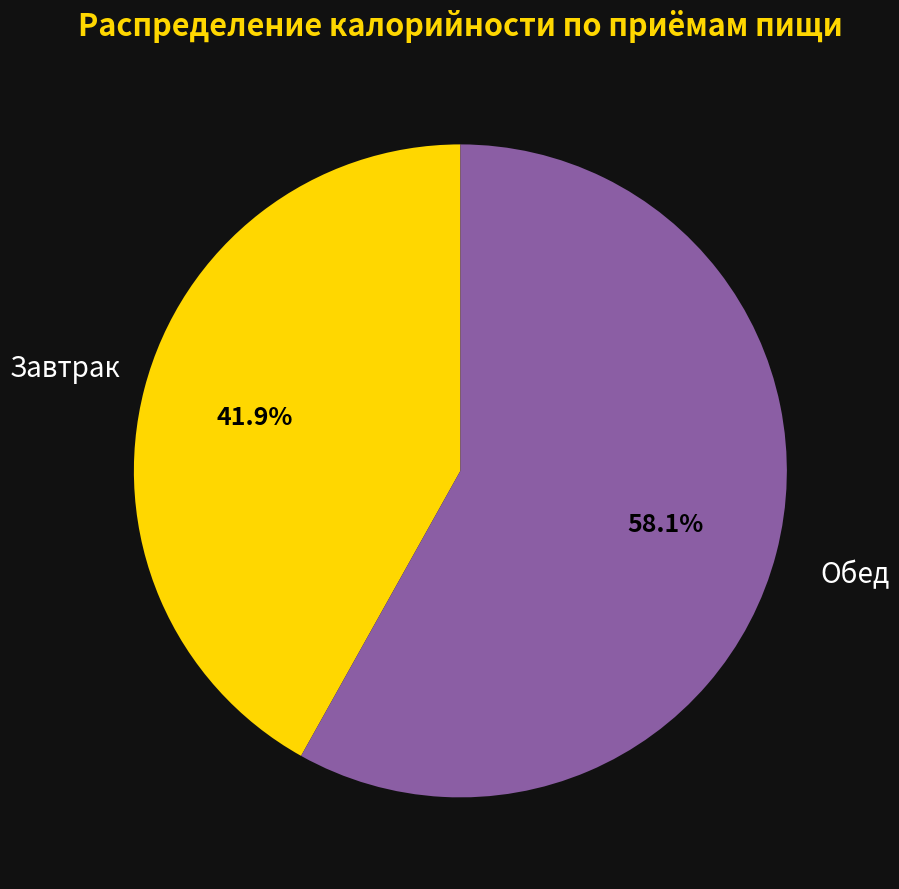

Do Завтрак and Обед together represent more than half of the pie?

Yes